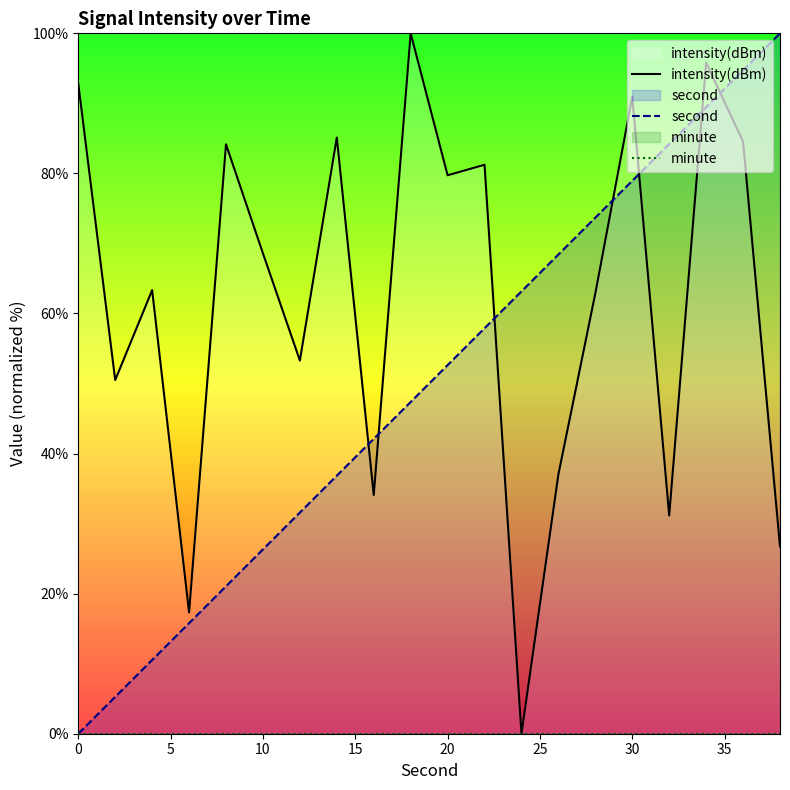

True or false: intensity(dBm) and minute intersect in this chart.

False